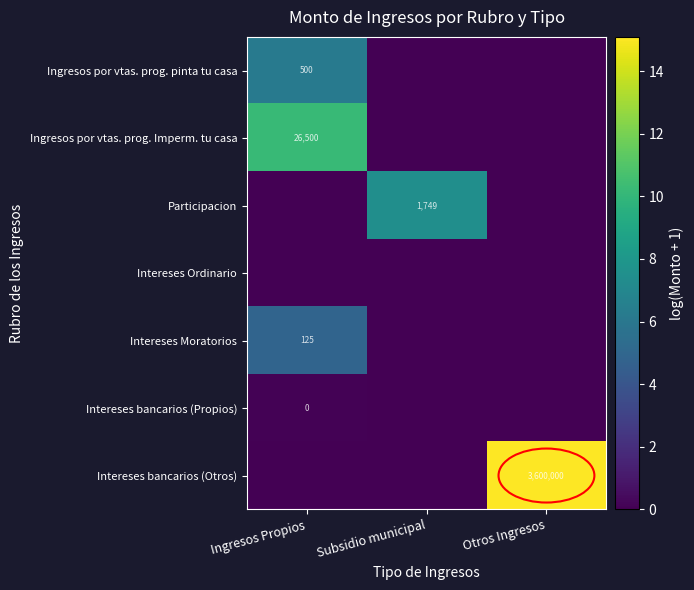

True or false: Ingresos por vtas. prog. pinta tu casa has a value of 257 at Ingresos Propios.

False